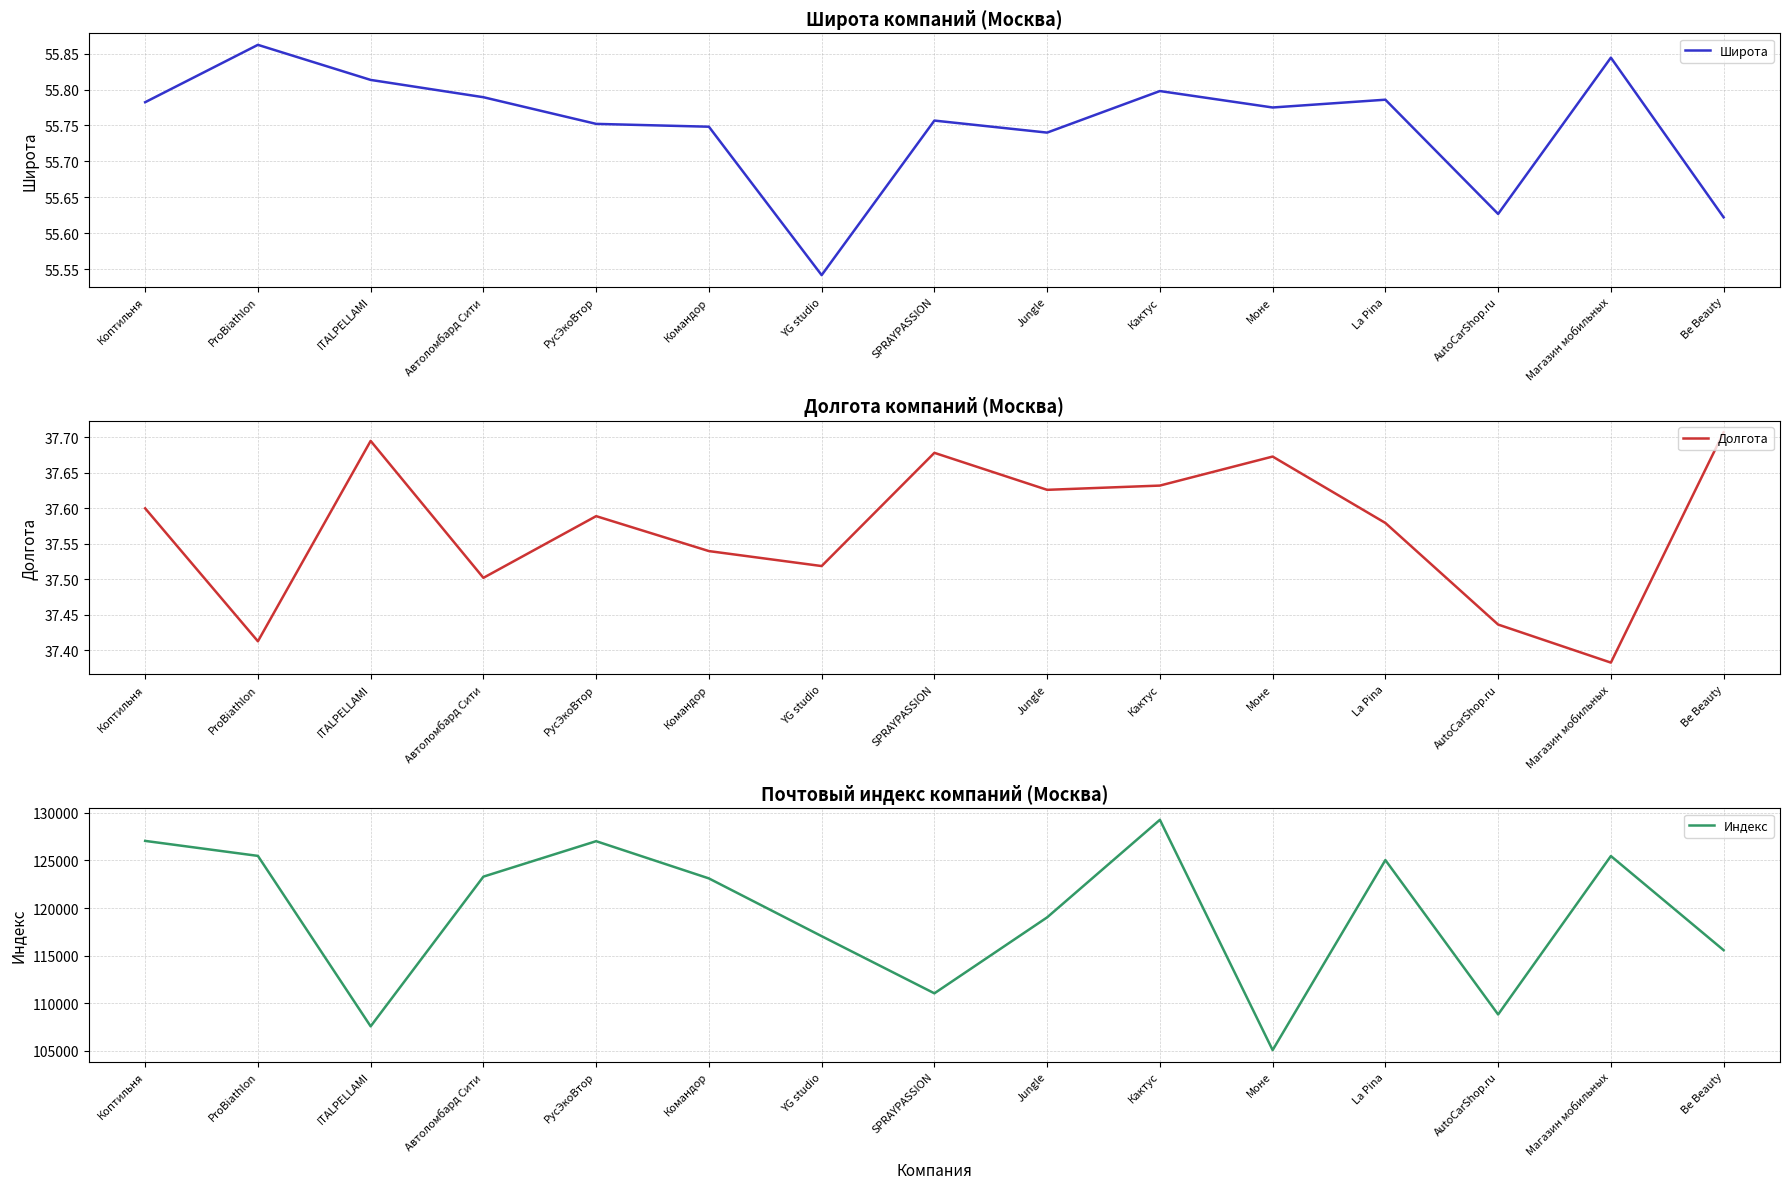

True or false: Широта has more than 1 interior local peaks.

True